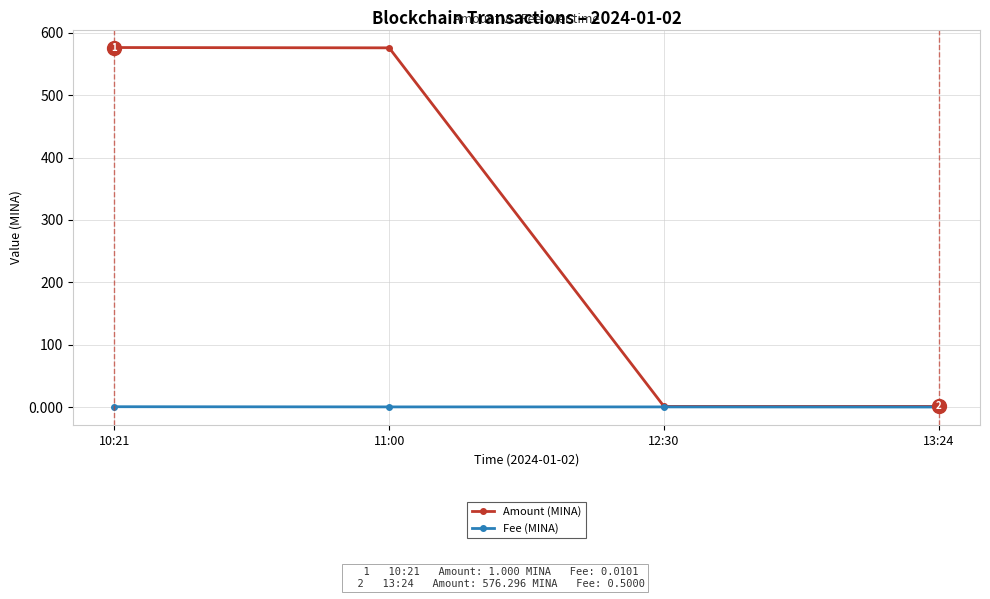

Which series has the widest spread of values?

Amount (MINA)